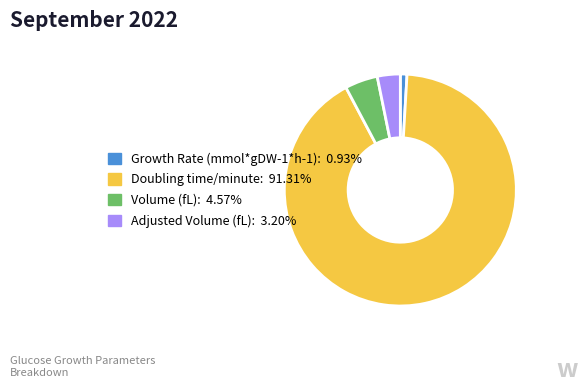

Rank the categories by value from lowest to highest.

Growth Rate (mmol*gDW-1*h-1), Adjusted Volume (fL), Volume (fL), Doubling time/minute